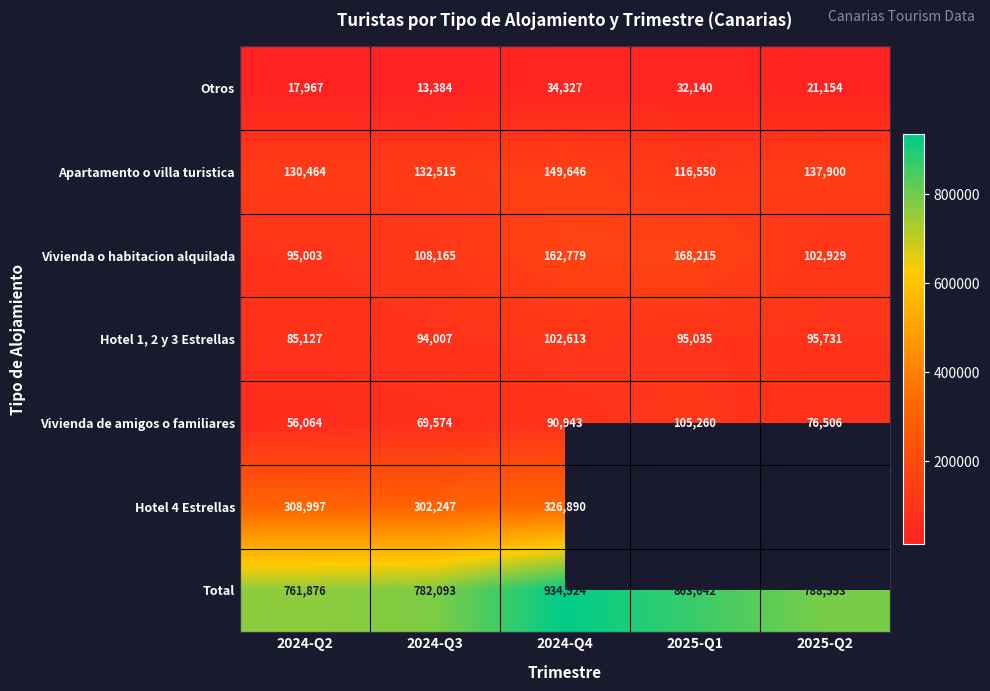

Where does the Otros series first go above 21154?

2024-Q4